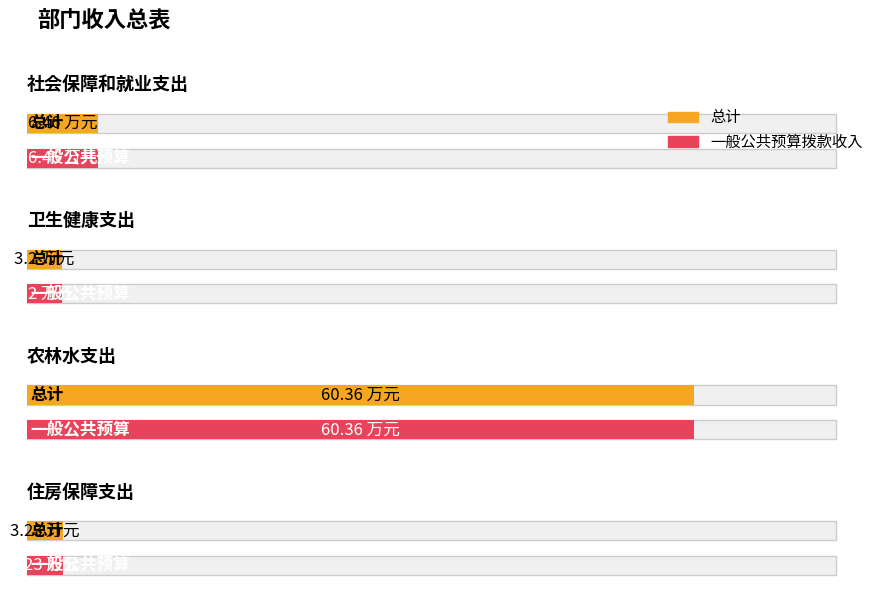

Reading right to left, extract all data points from this chart.

总计: 3.2	60.4	3.2	6.5
一般公共预算拨款收入: 3.2	60.4	3.2	6.5